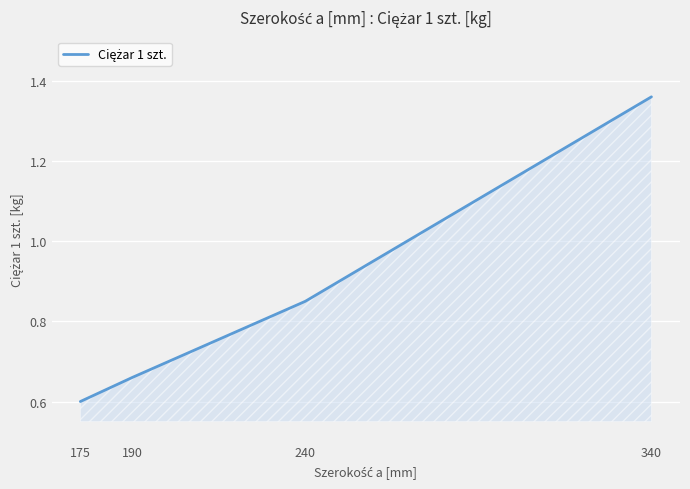

At which label is the value closest to 0?

175